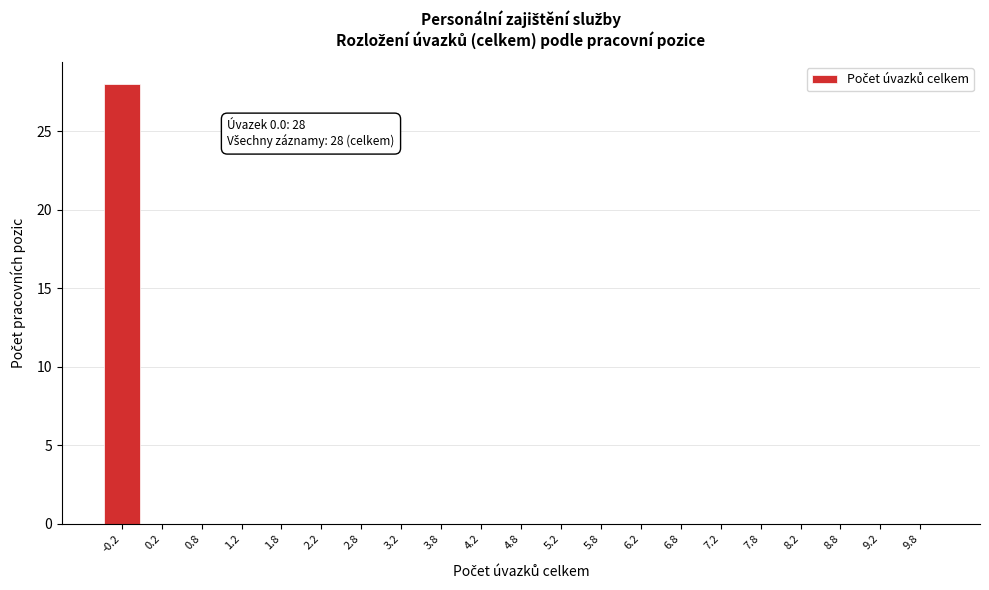

Reading left to right, transcribe all the data shown in this chart.

-0.2=28	0.2=0	0.8=0	1.2=0	1.8=0	2.2=0	2.8=0	3.2=0	3.8=0	4.2=0	4.8=0	5.2=0	5.8=0	6.2=0	6.8=0	7.2=0	7.8=0	8.2=0	8.8=0	9.2=0	9.8=0